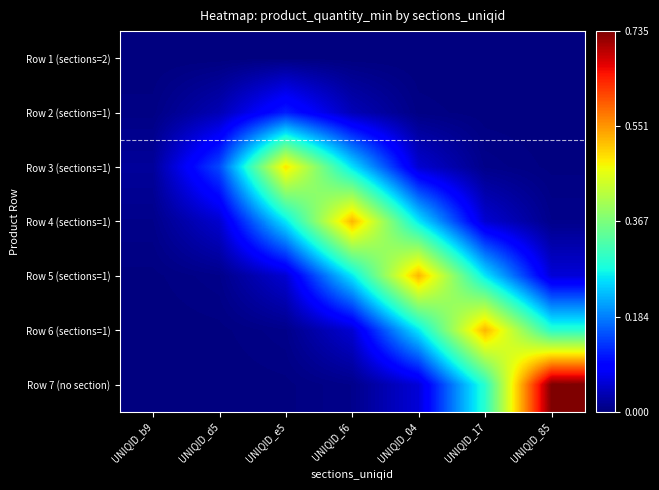

Reading left to right, extract all data points from this chart.

Row 1 (sections=2): UNIQID_b9=0.0	UNIQID_d5=0.0	UNIQID_e5=0.0	UNIQID_f6=0.0	UNIQID_04=0.0	UNIQID_17=0.0	UNIQID_85=0.0
Row 2 (sections=1): UNIQID_b9=0.0	UNIQID_d5=0.0	UNIQID_e5=0.1	UNIQID_f6=0.0	UNIQID_04=0.0	UNIQID_17=0.0	UNIQID_85=0.0
Row 3 (sections=1): UNIQID_b9=0.0	UNIQID_d5=0.1	UNIQID_e5=0.5	UNIQID_f6=0.3	UNIQID_04=0.1	UNIQID_17=0.0	UNIQID_85=0.0
Row 4 (sections=1): UNIQID_b9=0.0	UNIQID_d5=0.1	UNIQID_e5=0.3	UNIQID_f6=0.5	UNIQID_04=0.3	UNIQID_17=0.1	UNIQID_85=0.0
Row 5 (sections=1): UNIQID_b9=0.0	UNIQID_d5=0.0	UNIQID_e5=0.1	UNIQID_f6=0.3	UNIQID_04=0.5	UNIQID_17=0.3	UNIQID_85=0.1
Row 6 (sections=1): UNIQID_b9=0.0	UNIQID_d5=0.0	UNIQID_e5=0.0	UNIQID_f6=0.1	UNIQID_04=0.3	UNIQID_17=0.5	UNIQID_85=0.3
Row 7 (no section): UNIQID_b9=0.0	UNIQID_d5=0.0	UNIQID_e5=0.0	UNIQID_f6=0.0	UNIQID_04=0.1	UNIQID_17=0.3	UNIQID_85=0.7